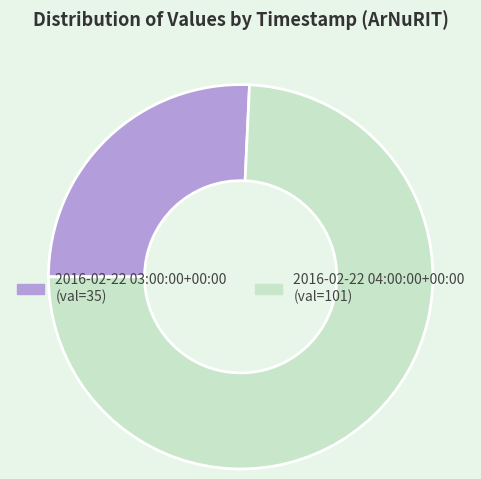

Rank the categories by value from lowest to highest.

2016-02-22 03:00:00+00:00, 2016-02-22 04:00:00+00:00